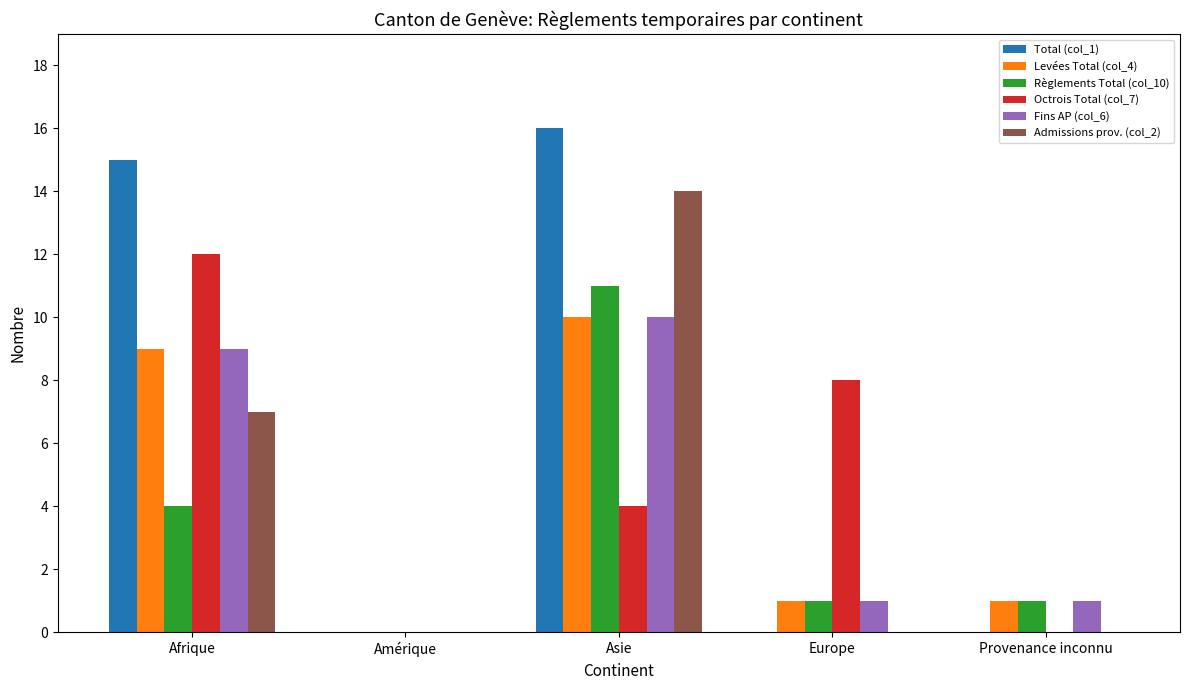

Is it true that Règlements Total (col_10) equals 19 at Asie?

False